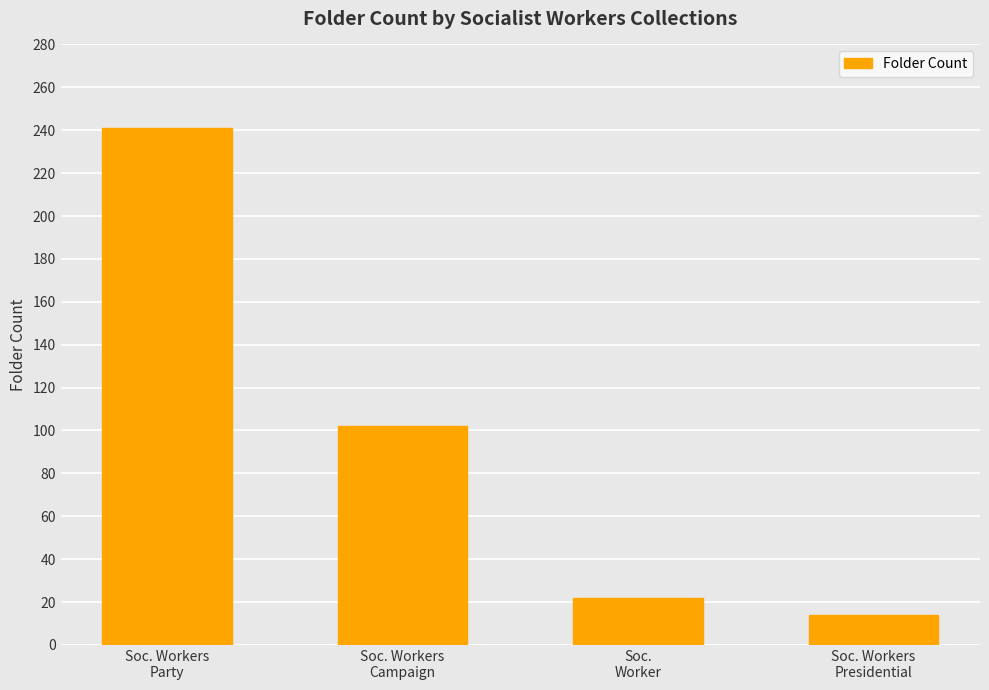

Which has a higher value, Soc. Workers
Party or Soc. Workers
Campaign?

Soc. Workers
Party